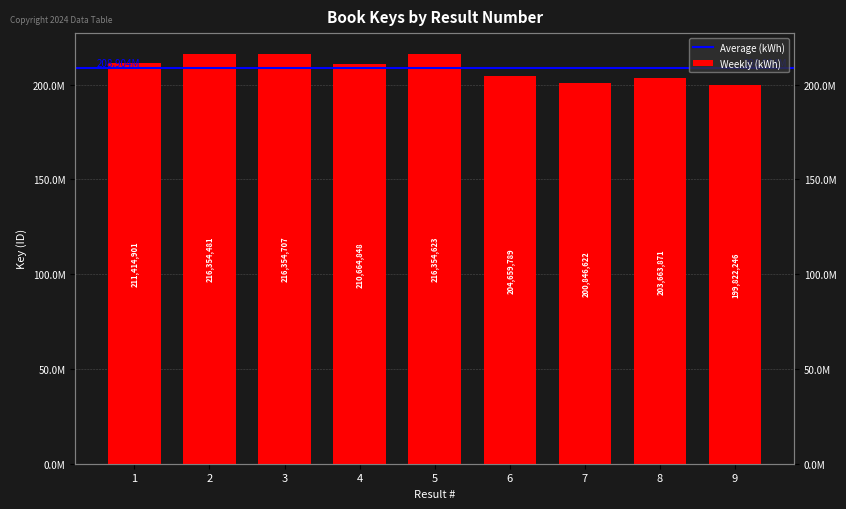

What is the sum of all values?

1880136088